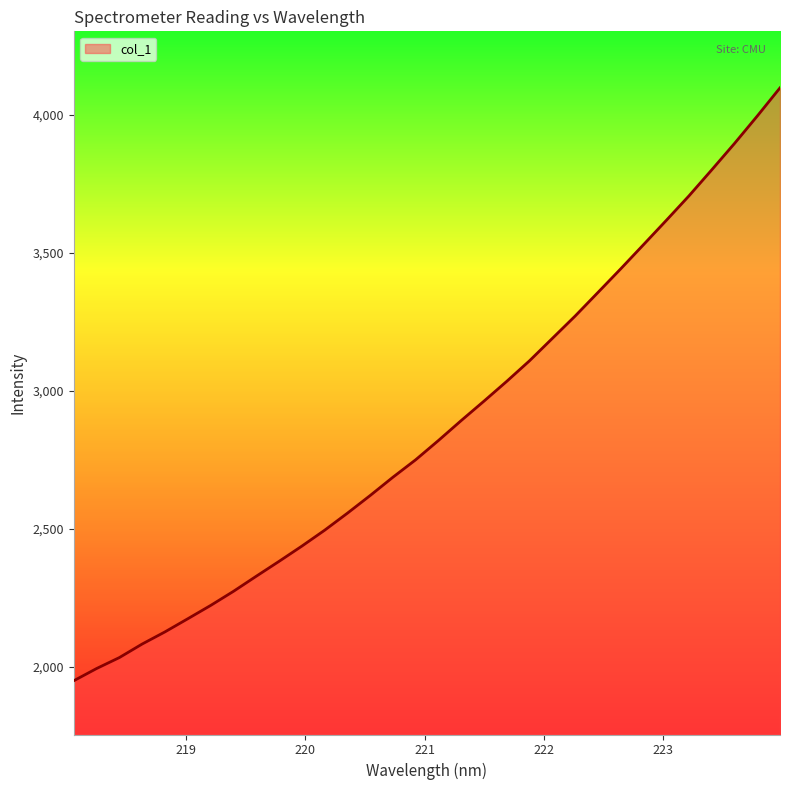

What is the difference between the maximum and minimum values?

2149.4